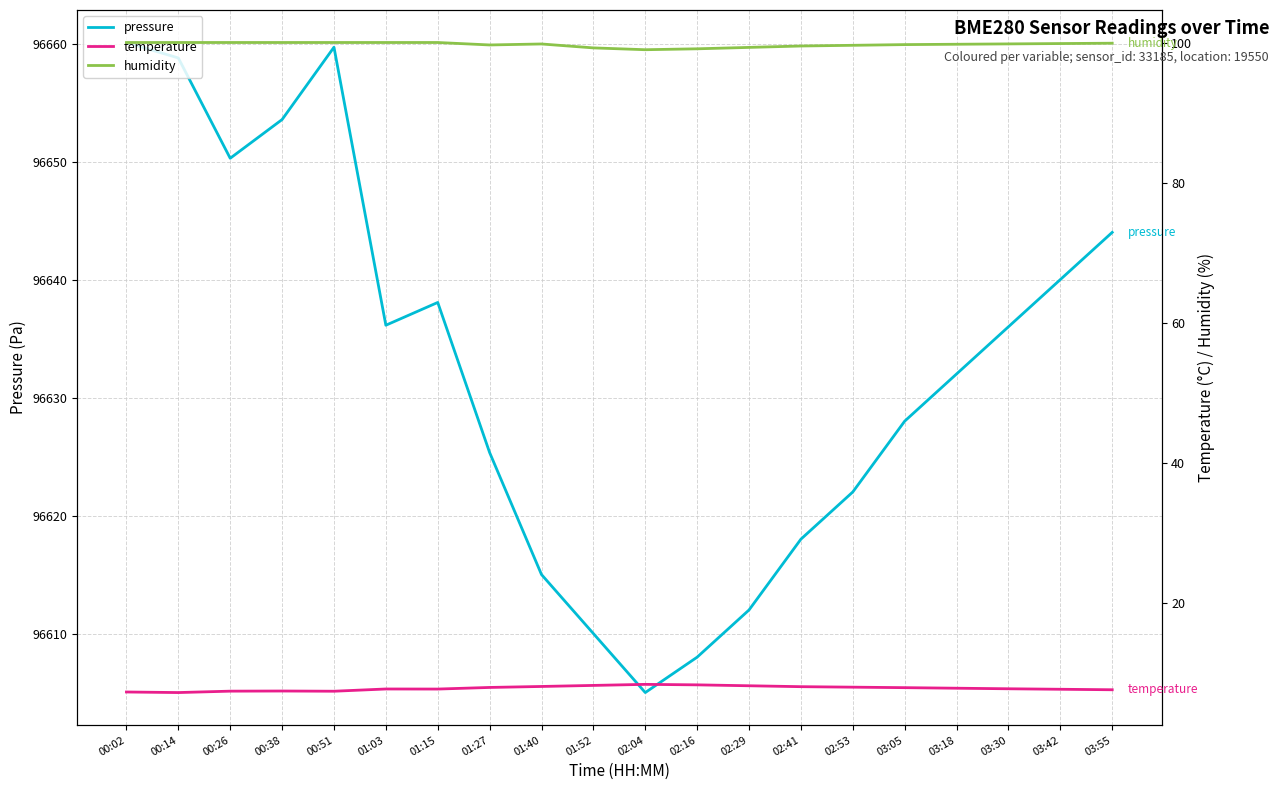

The value of pressure at 03:42 is 96640.0. True or false?

True